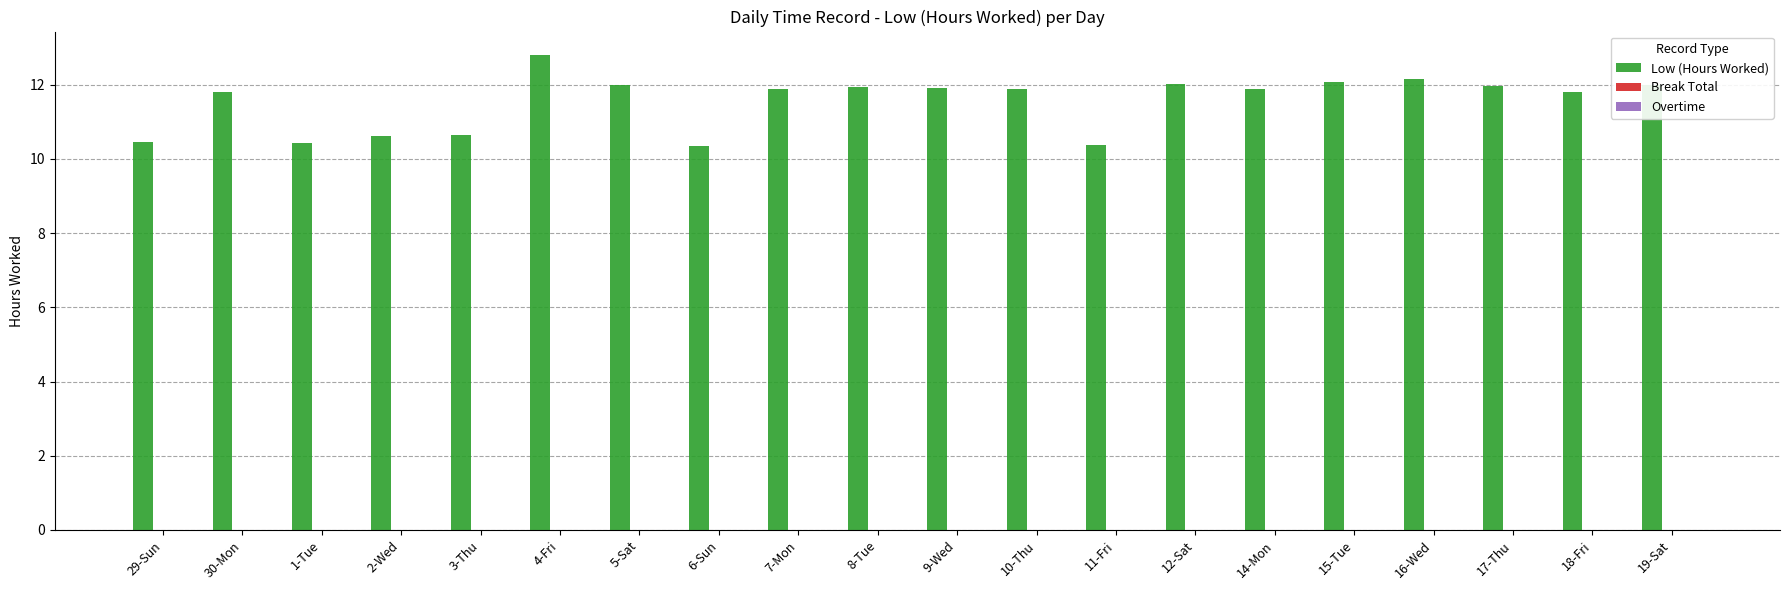

What is the average value?

11.5